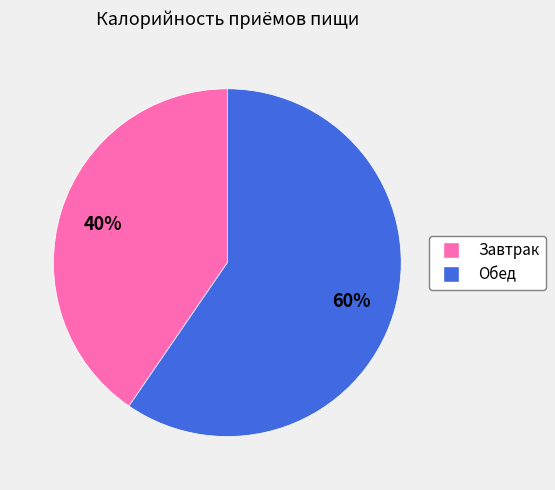

Does any single category account for the majority?

Yes